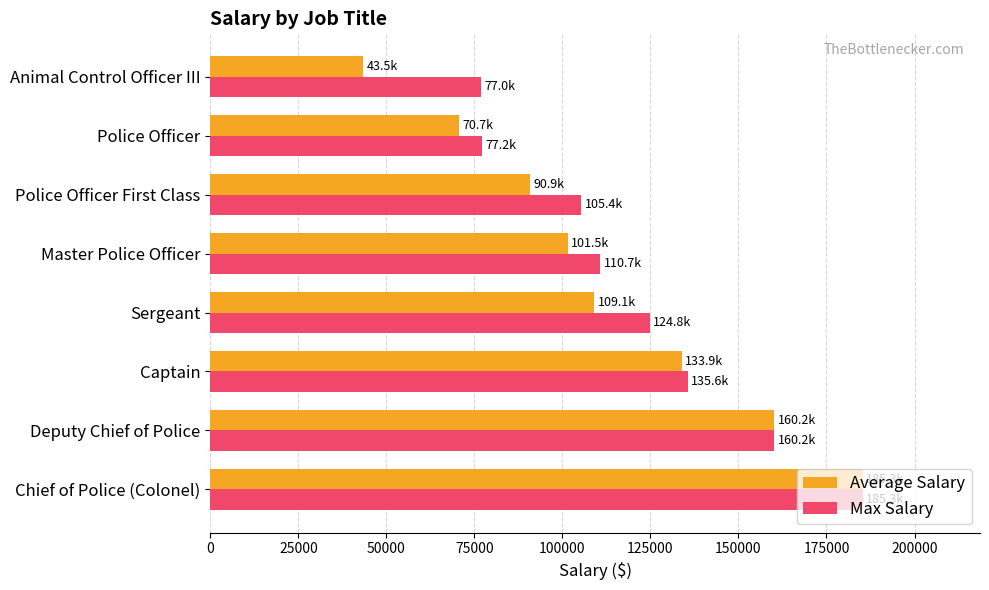

True or false: Max Salary has a value of 110675.3 at Master Police Officer.

True